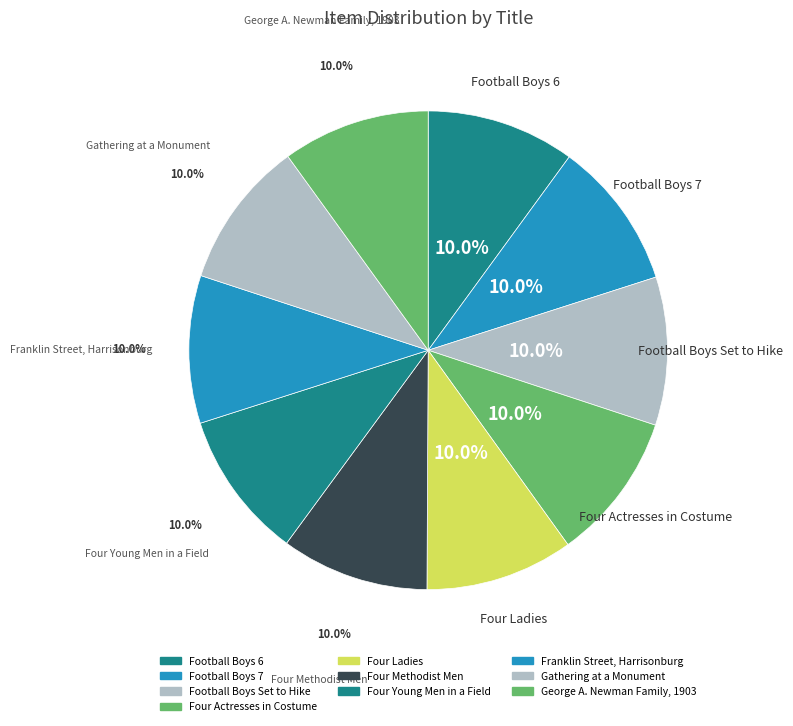

Count the number of slices in the pie.

10